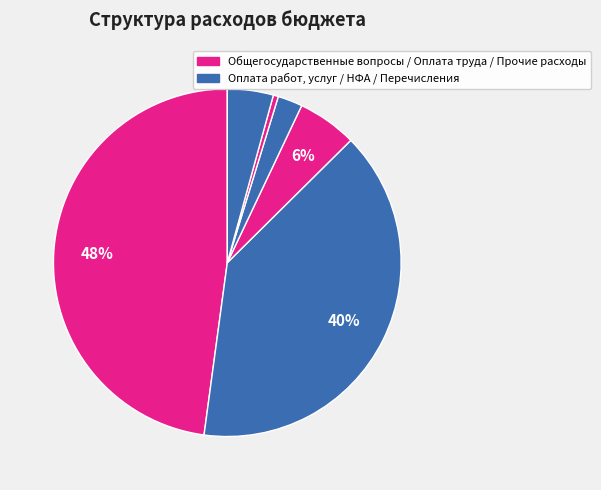

Does any single category account for the majority?

No